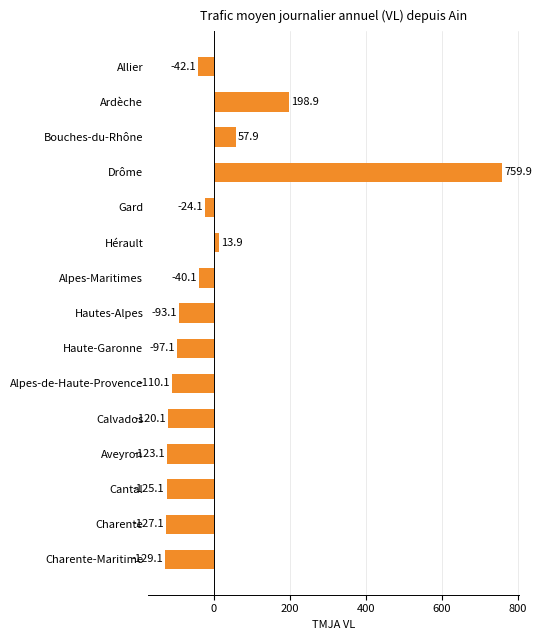

Does the chart contain stacked bars?

No